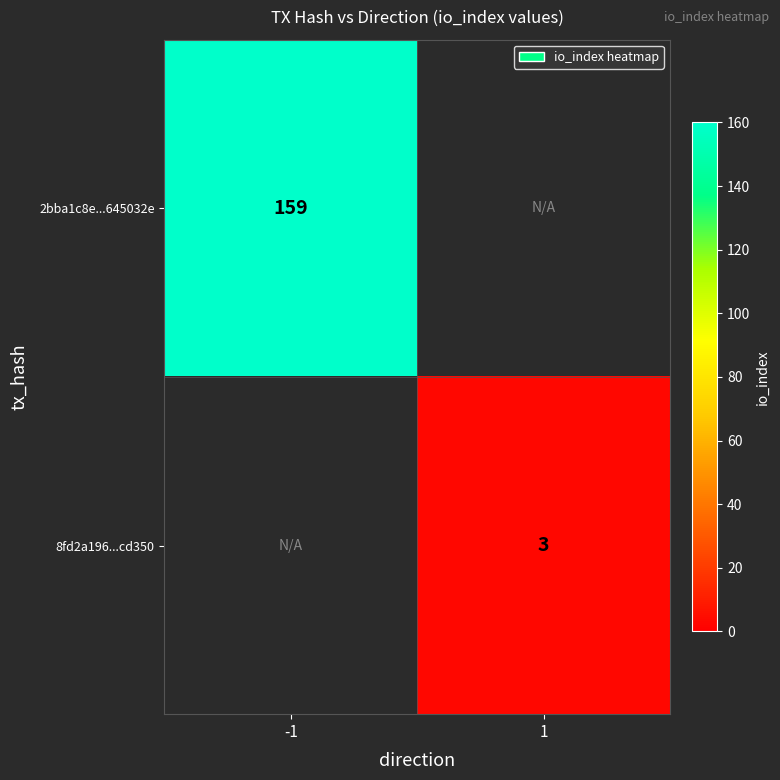

How many series are shown in this chart?

2